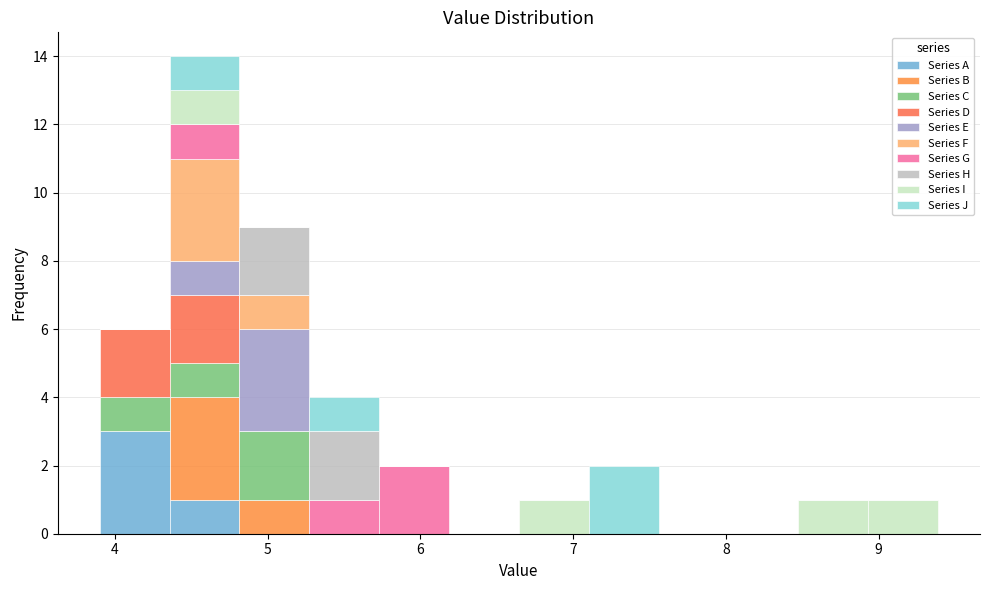

Reading left to right, list every stacked bar in this chart as the range it spans on the x-axis followed by its total height. Neither the bar edges nor the heights are printed on the chart, so give them approximately, as read against the axes.

3.9 to 4.4: 6
4.4 to 4.8: 14
4.8 to 5.3: 9
5.3 to 5.7: 4
5.7 to 6.2: 2
6.2 to 6.6: 0
6.6 to 7.1: 1
7.1 to 7.6: 2
7.6 to 8.0: 0
8.0 to 8.5: 0
8.5 to 8.9: 1
8.9 to 9.4: 1